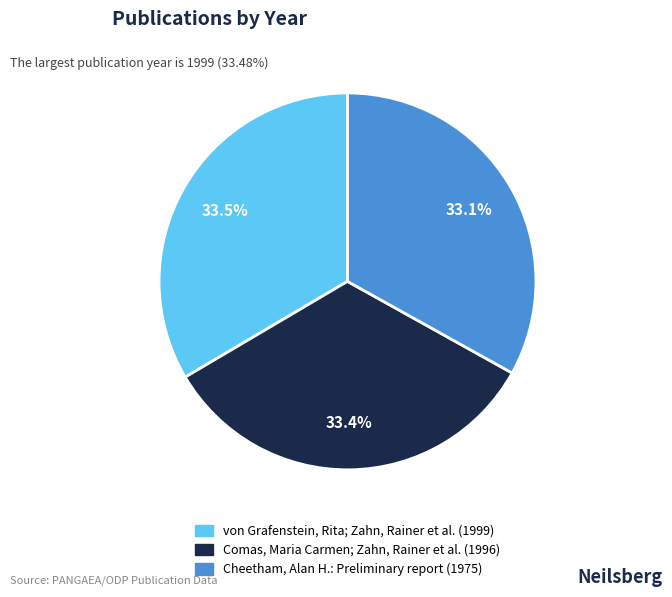

To the nearest percent, what percentage of the pie is Comas, Maria Carmen; Zahn, Rainer et al. (1996)?

33%